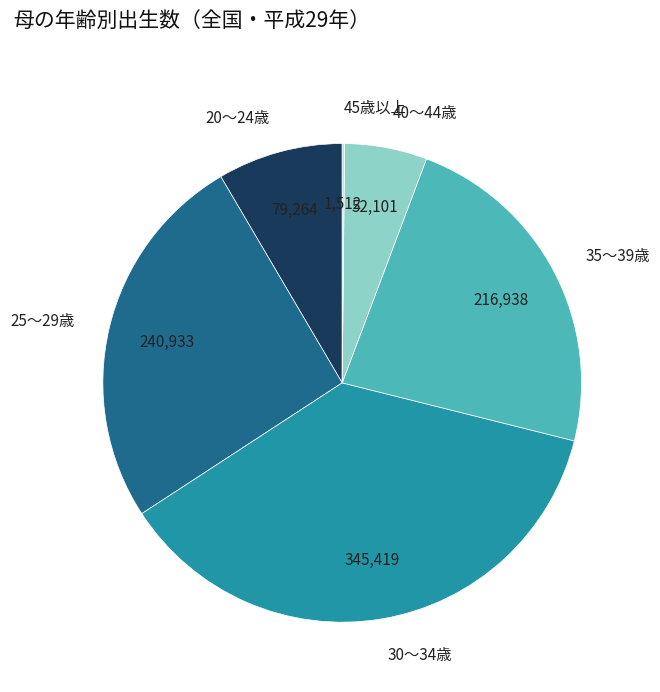

Does 20～24歳 represent more than half of the total?

No